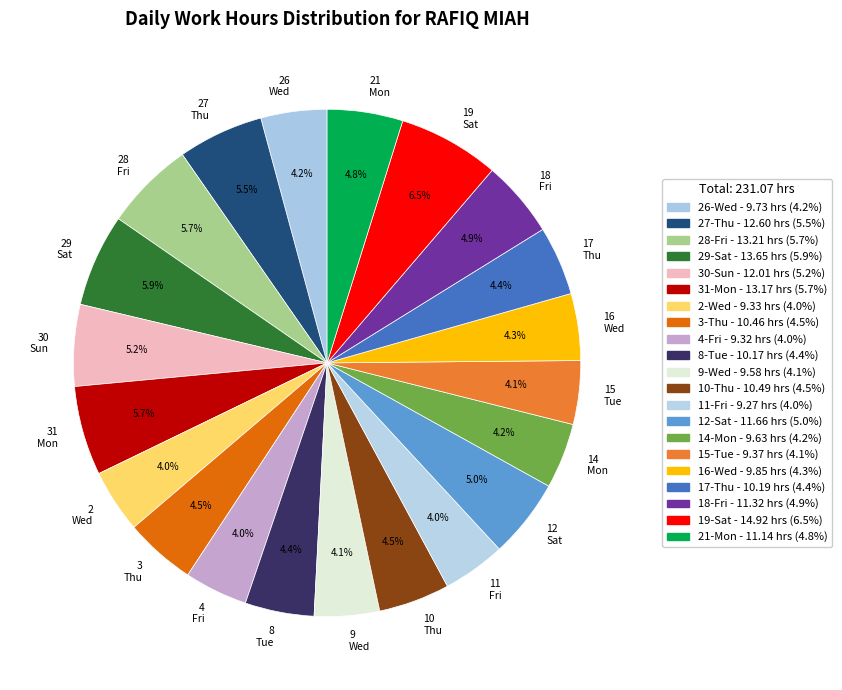

What portion of the pie excludes 14 Mon?

95.8%